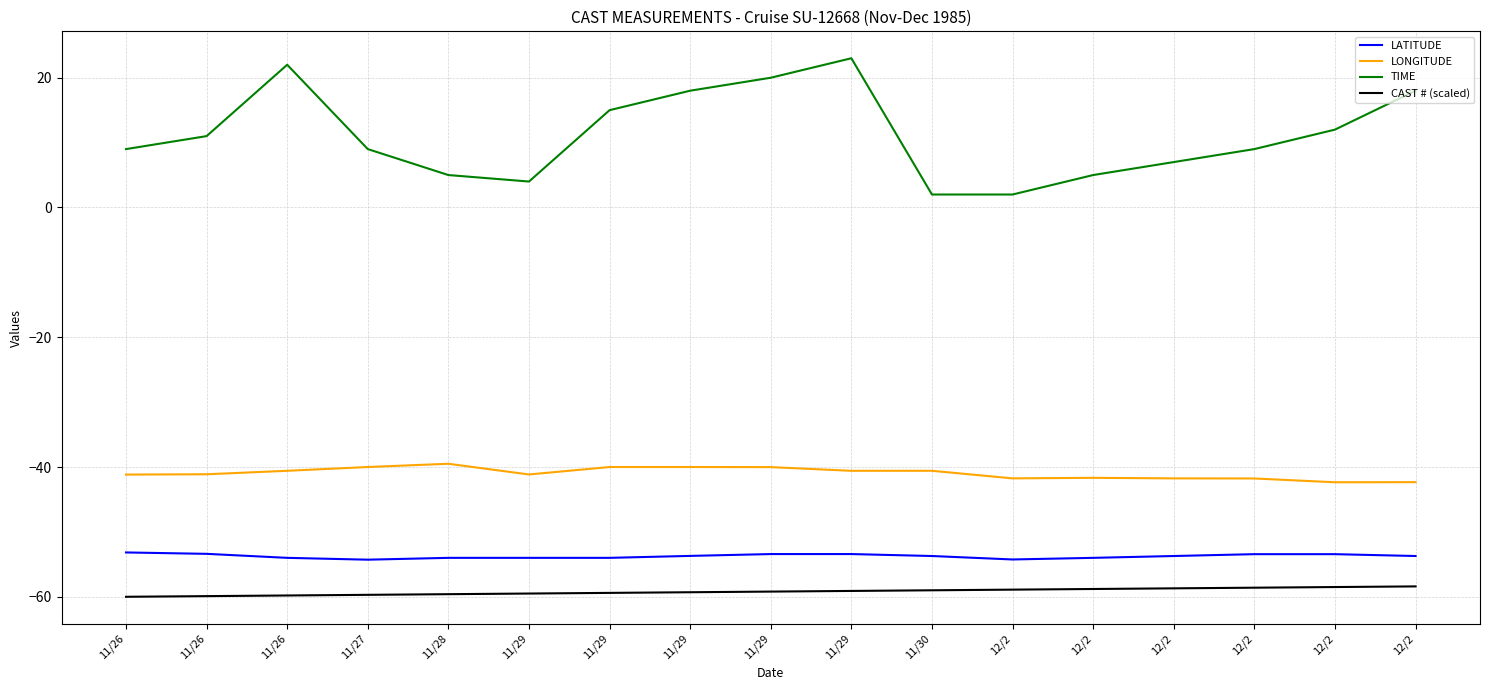

Does the chart have visible grid lines?

Yes